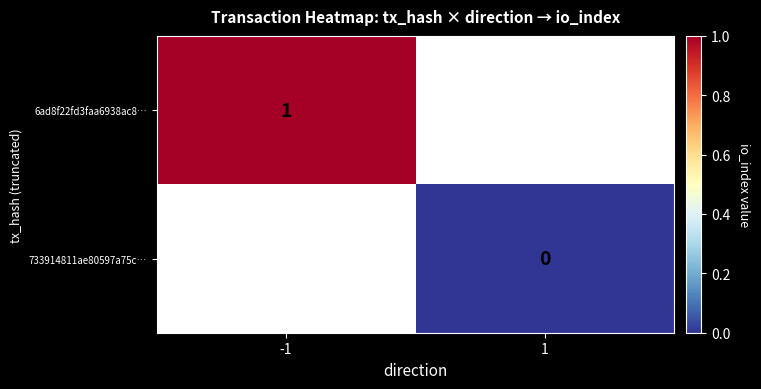

Is it true that 6ad8f22fd3faa6938ac8… equals 1 at -1?

True